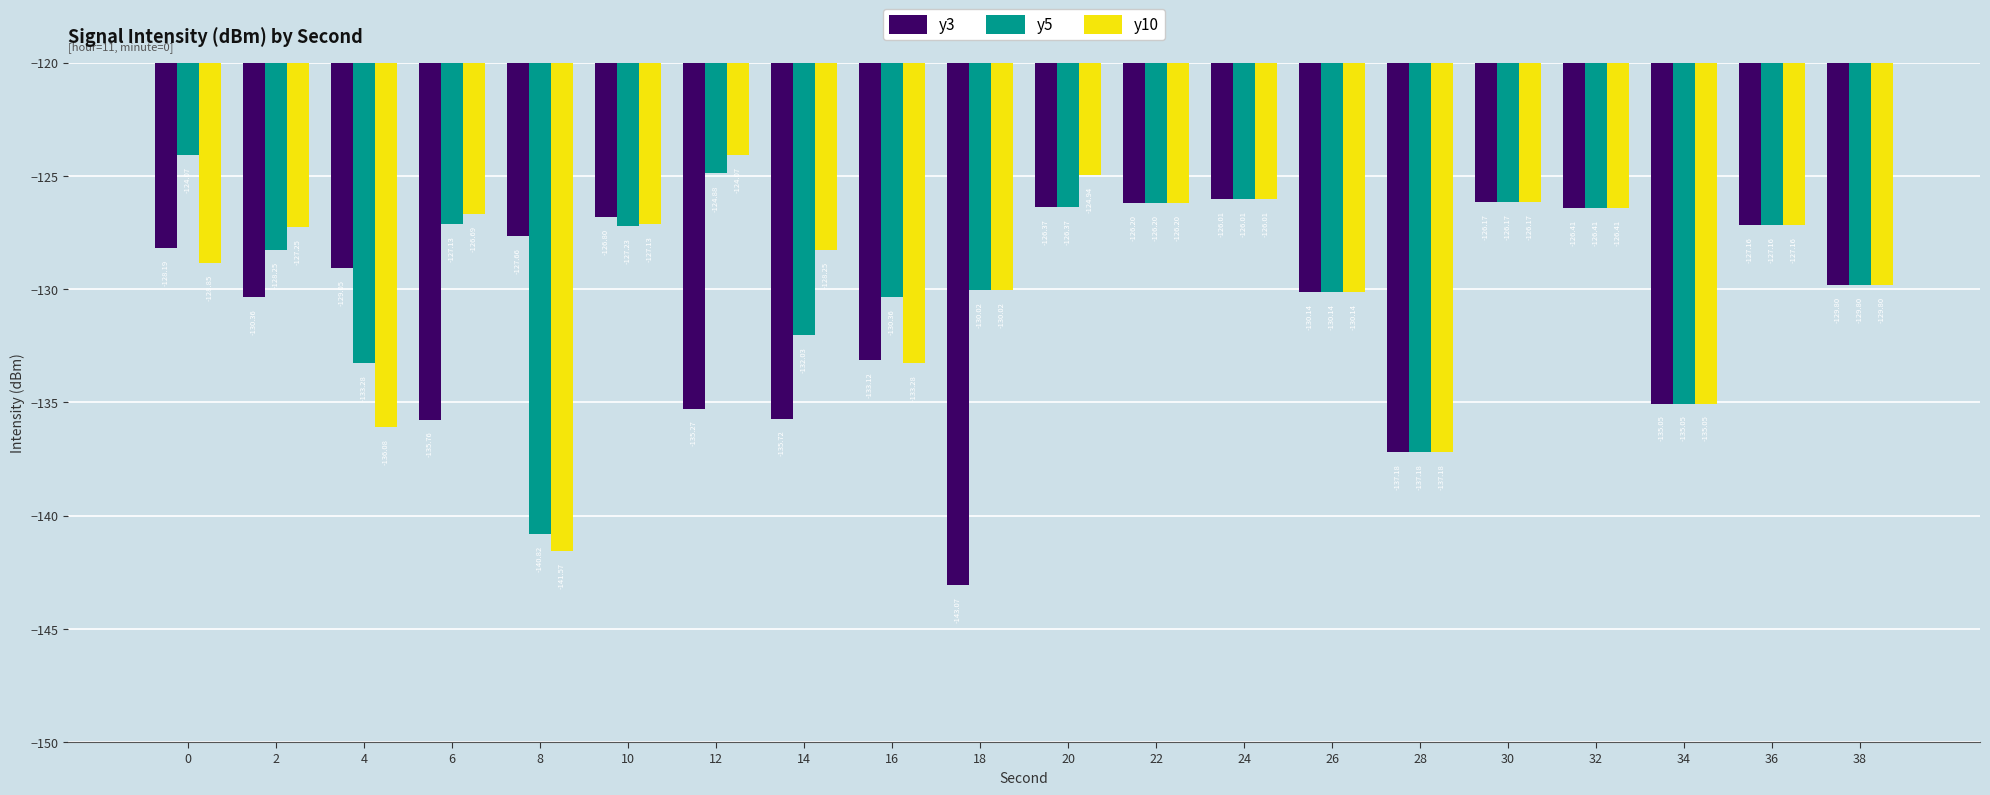

Which series has the largest total across all categories?

y5